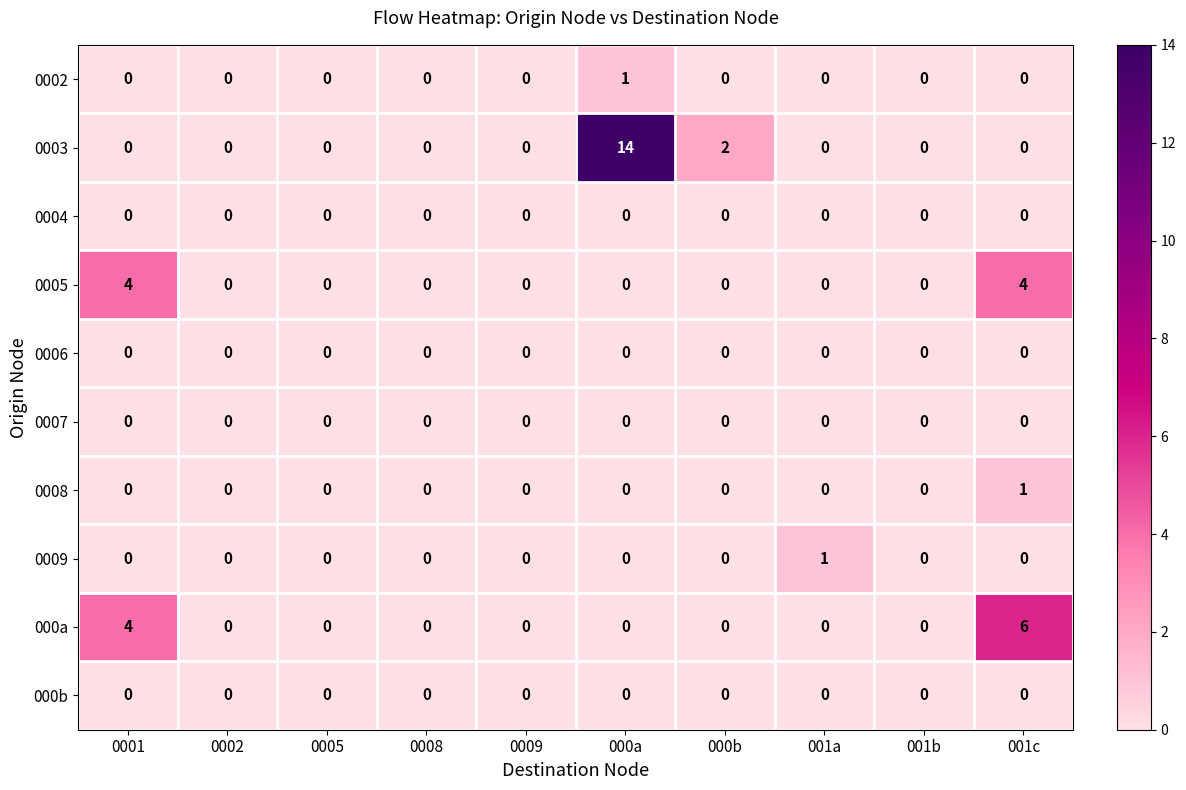

The 0006 series shows 0 at 0002. True or false?

True